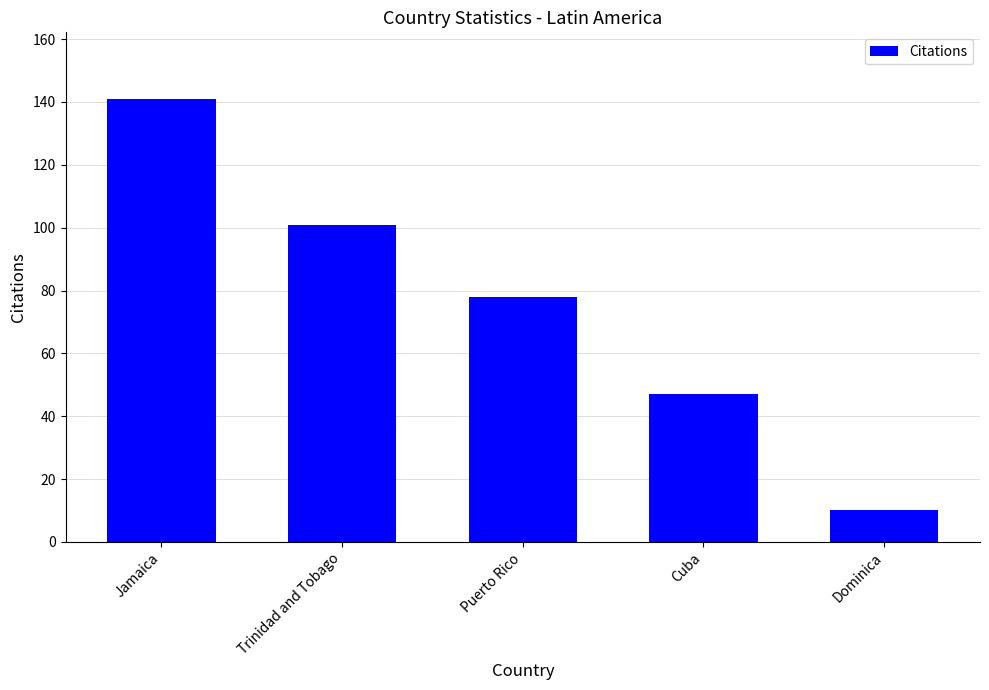

Approximately how many times larger is the value at Dominica compared to Cuba?

0.2